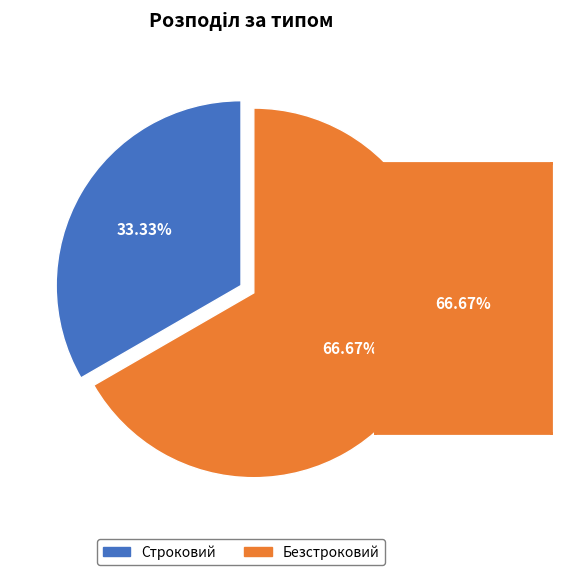

Which slice represents more than half of the pie?

Безстроковий